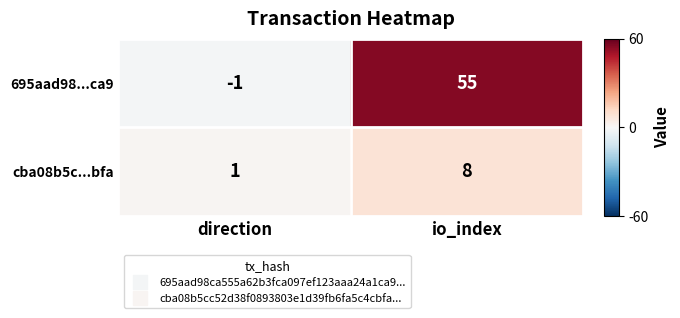

What is the sum of the 695aad98...ca9 values at direction and io_index?

54